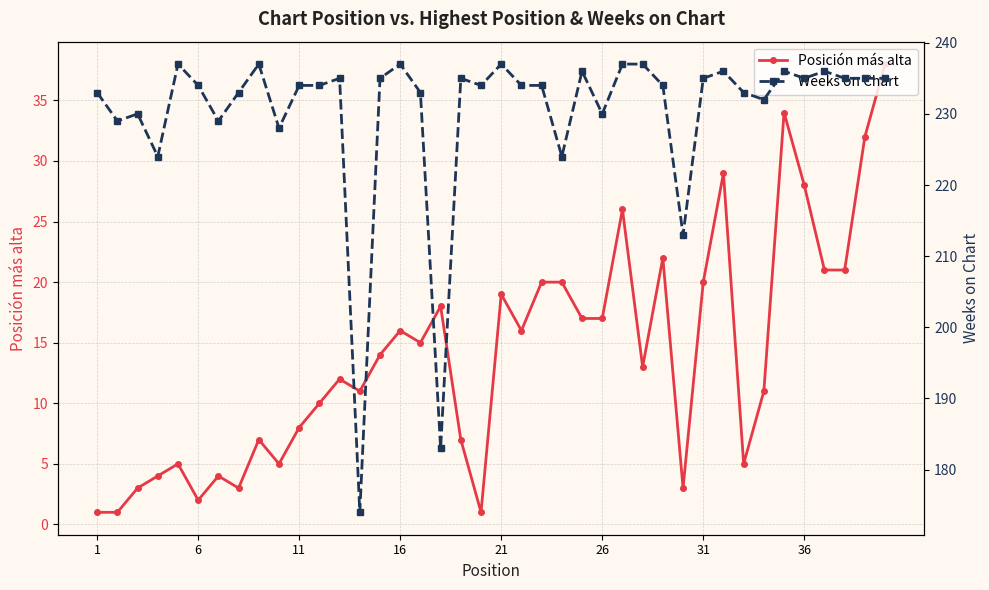

True or false: Posición más alta has more than 2 points higher than both neighbors.

True